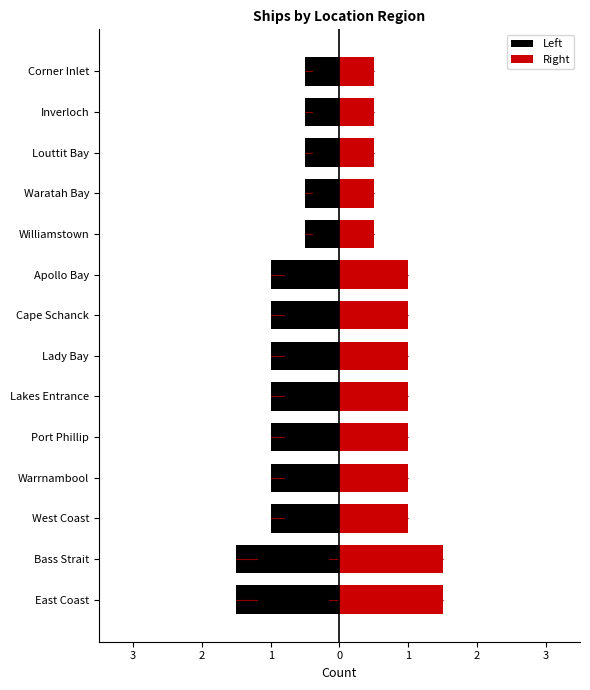

How many data points in Right are less than 1?

5